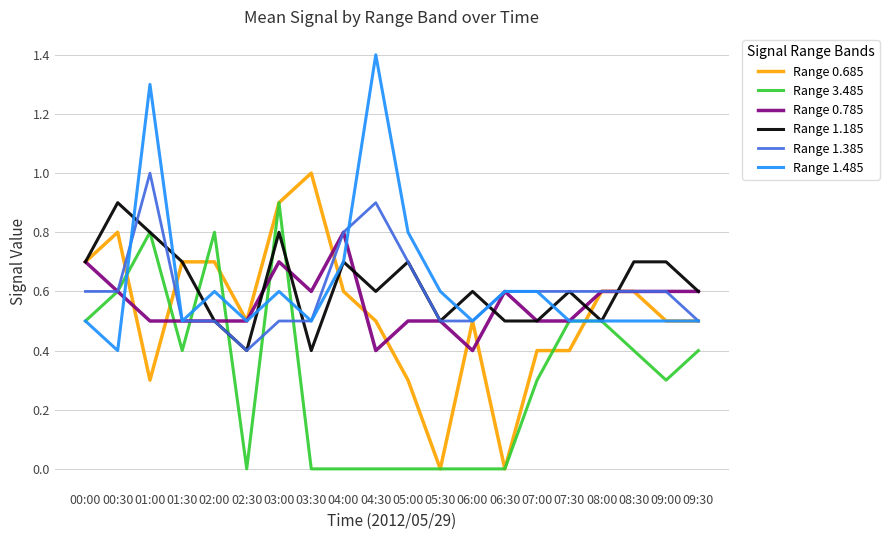

True or false: Range 1.385 and Range 3.485 intersect in this chart.

True